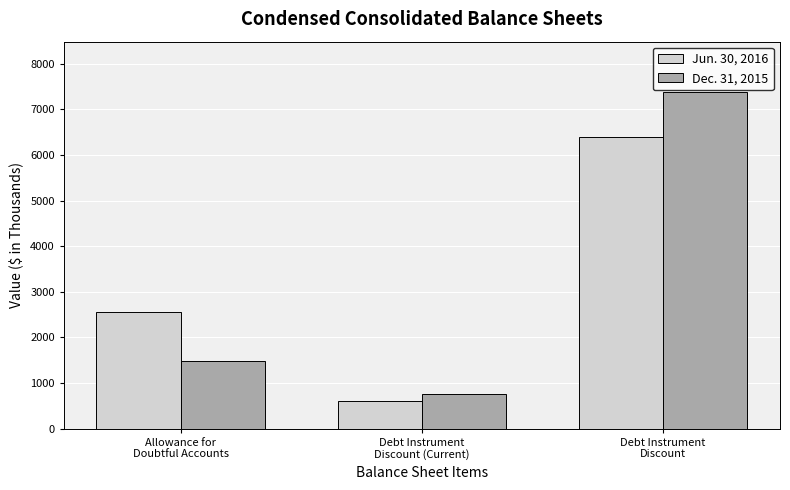

At which label is Jun. 30, 2016 closest to 3500?

Allowance for
Doubtful Accounts